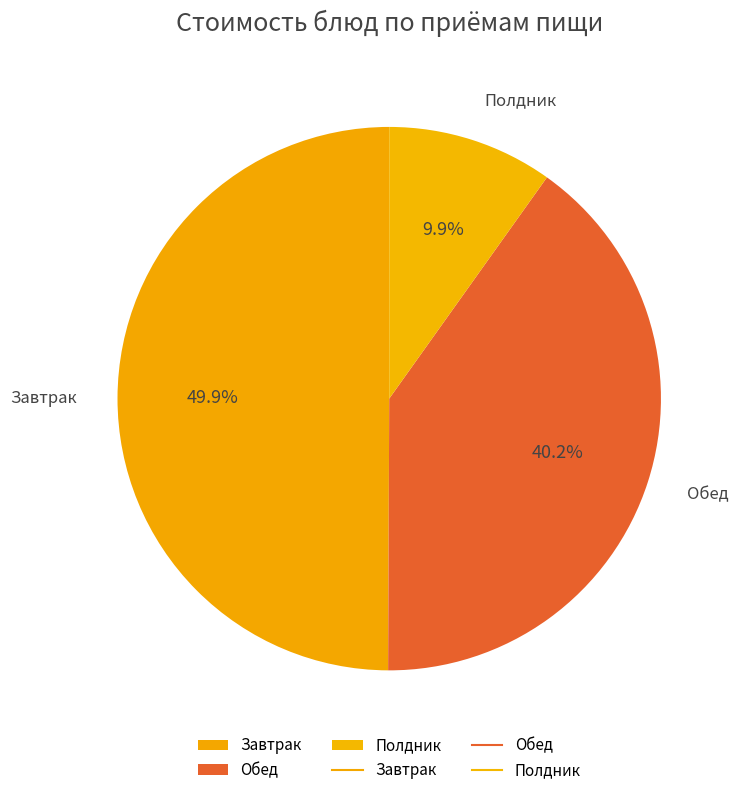

What percentage is NOT represented by Обед?

59.8%